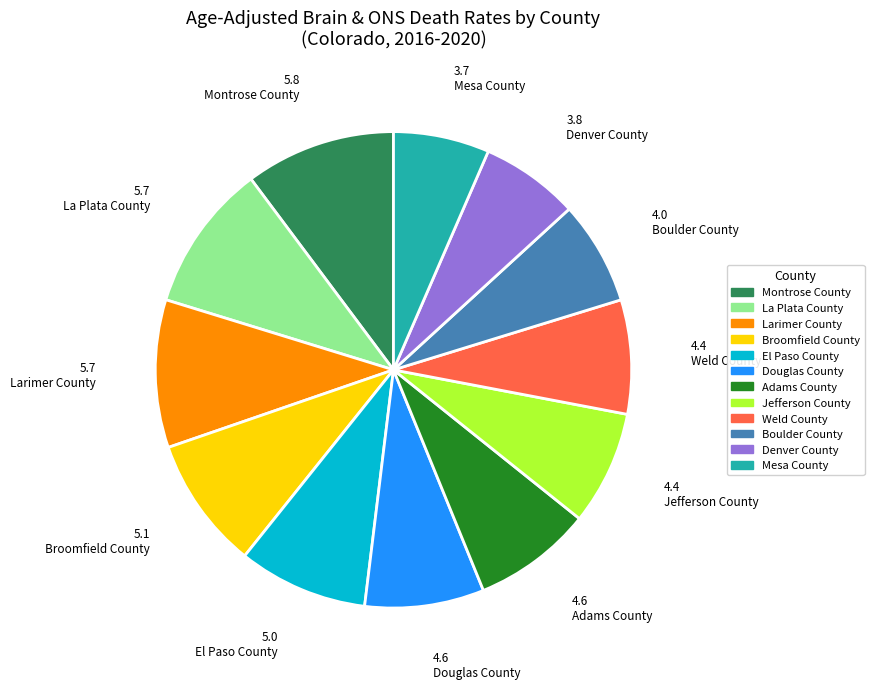

What is the ratio of the value at Jefferson County to the value at Weld County?

1.0